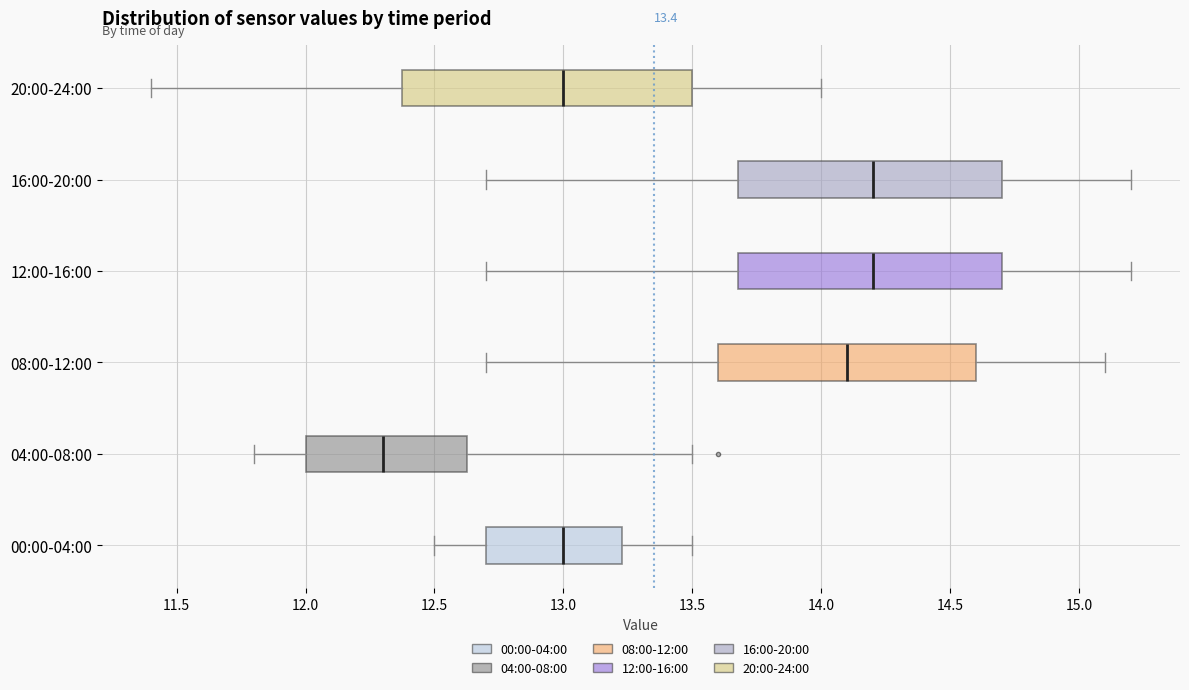

Which box is the widest, from its left edge to its right edge?

20:00-24:00